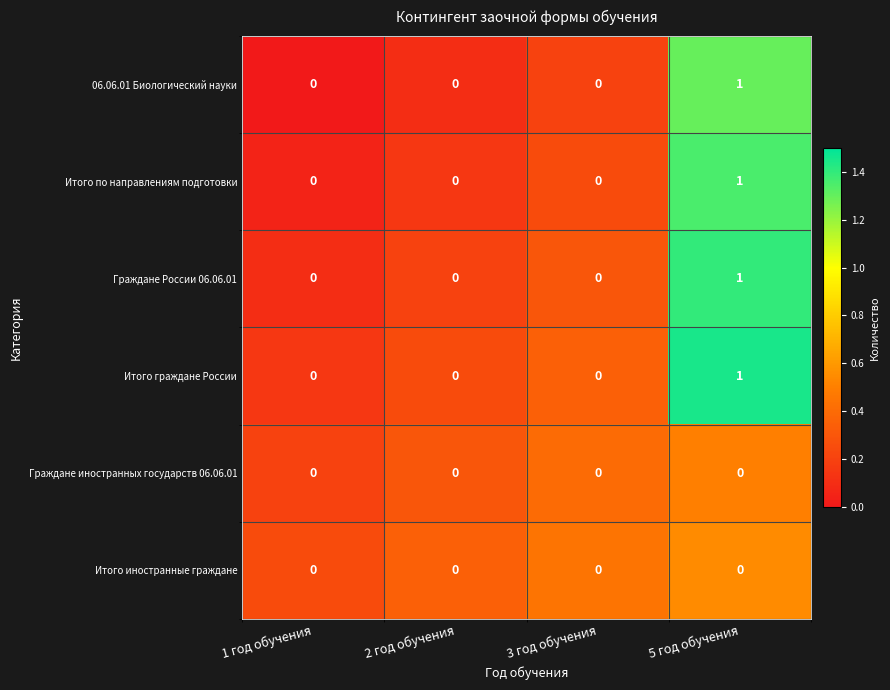

True or false: Граждане России 06.06.01 has a value of -1 at 1 год обучения.

False